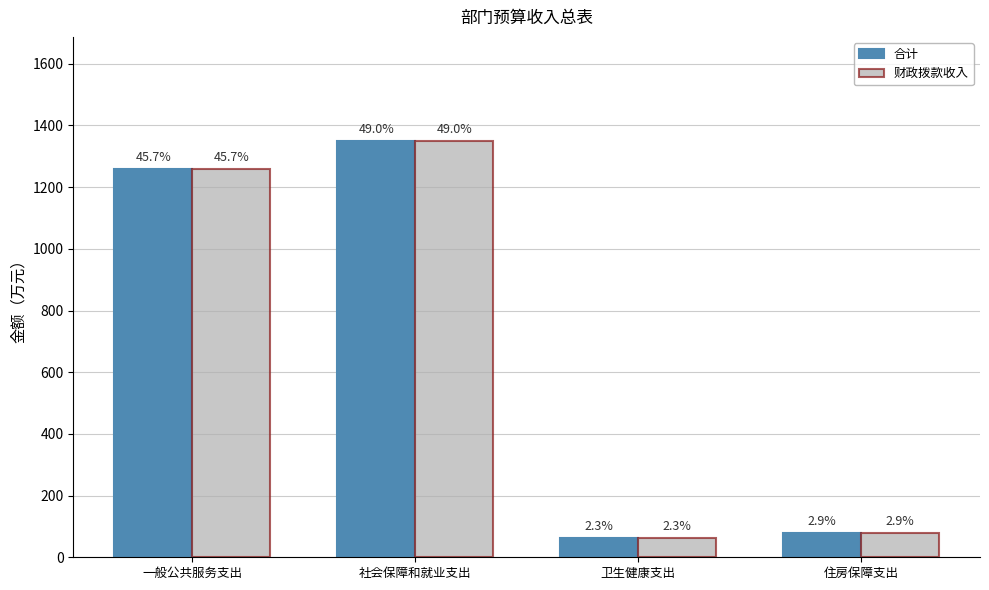

Are the bars horizontal?

No